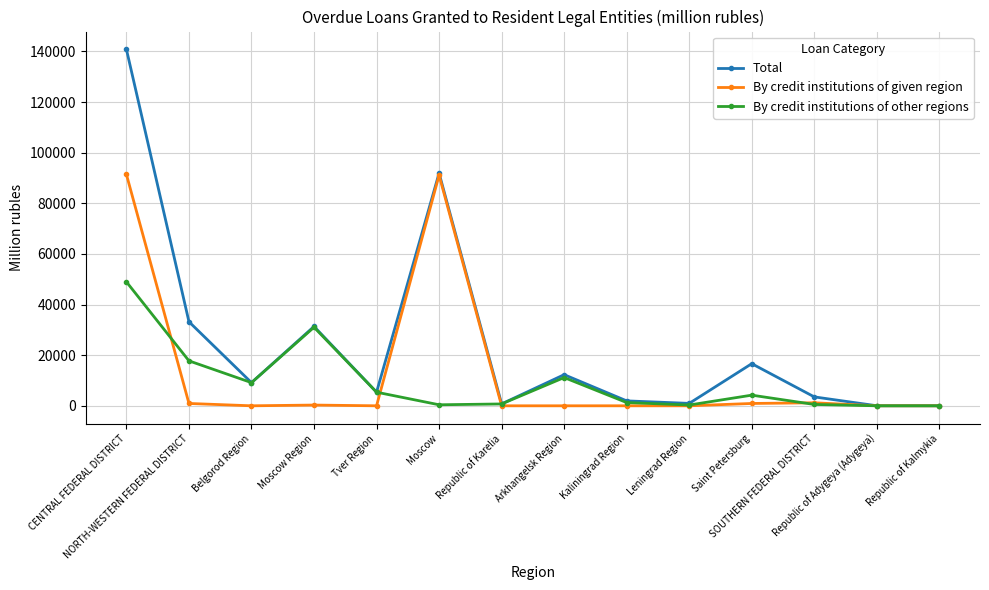

What is the approximate value of By credit institutions of other regions at Tver Region, to the nearest 10?

5380